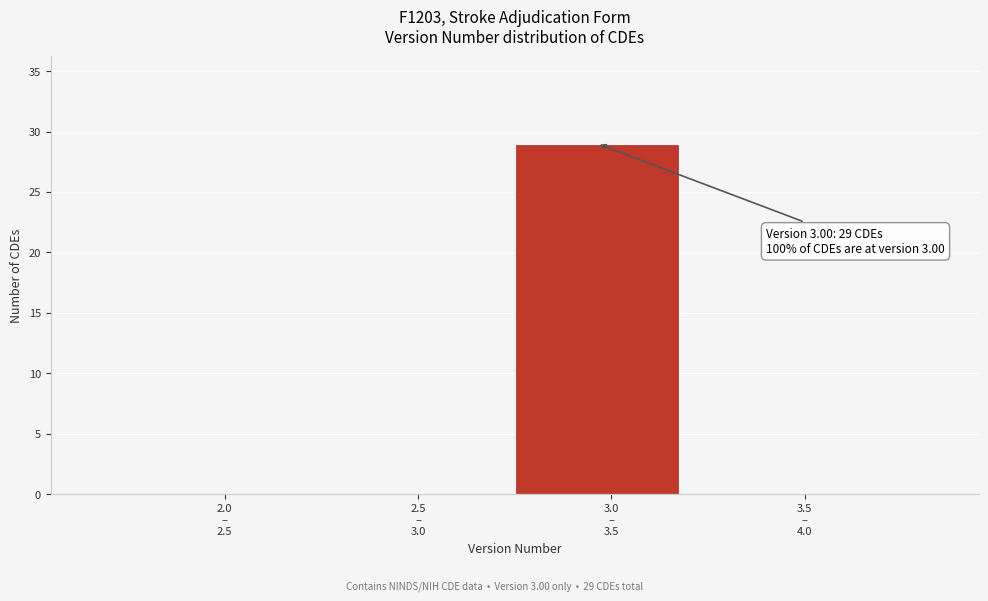

What is the greatest value displayed?

29